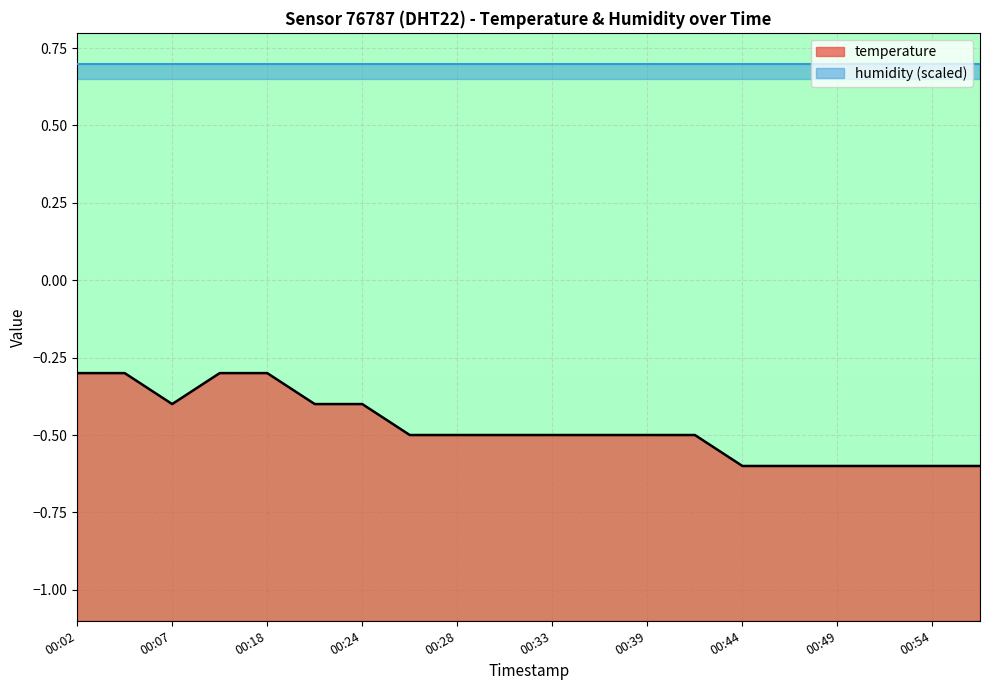

What is the difference between the values at 00:28 and 00:57?

0.1